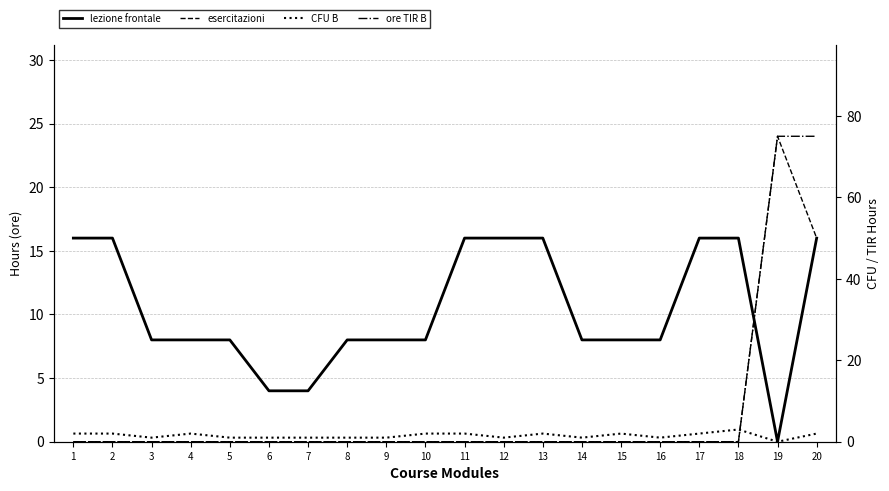

What is the value of the CFU B point at the 10th from the left?

2